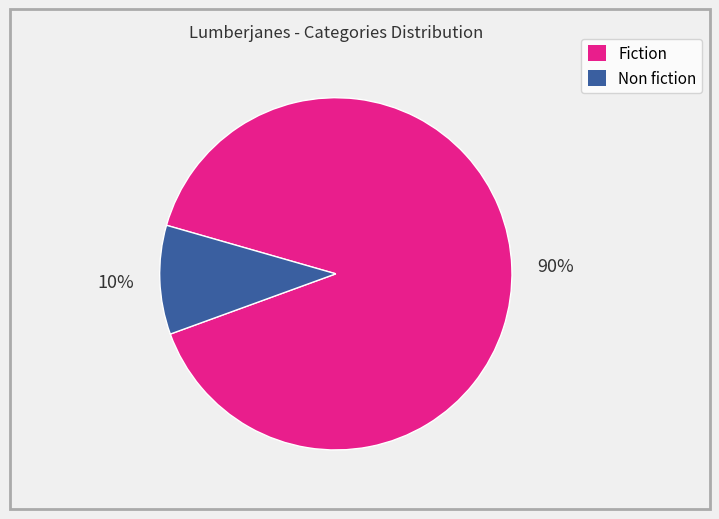

Combined, do Non fiction and Fiction account for over 50%?

Yes